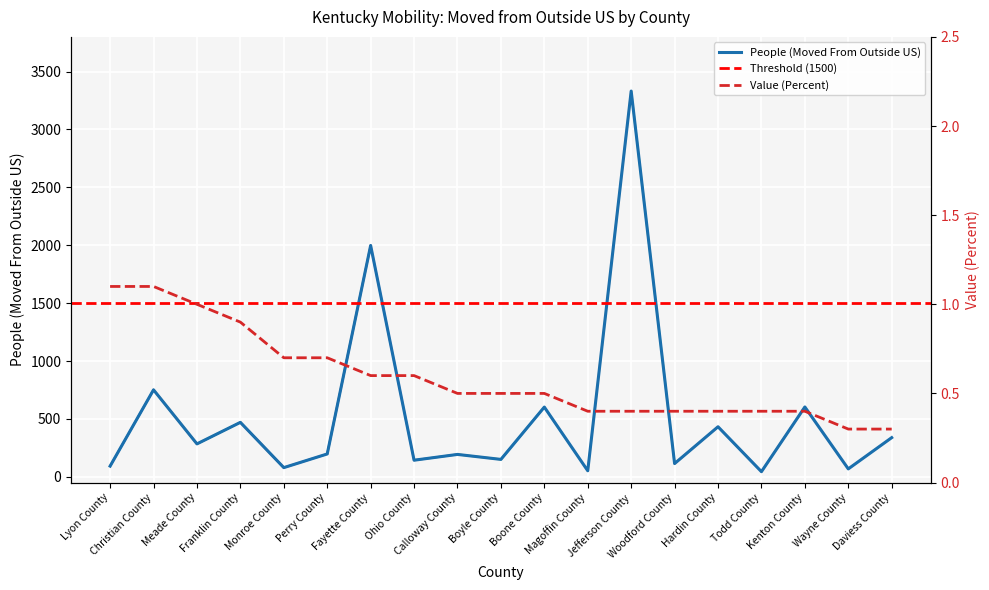

At Woodford County, list the series in order from largest to smallest.

People (Moved From Outside US), Value (Percent)